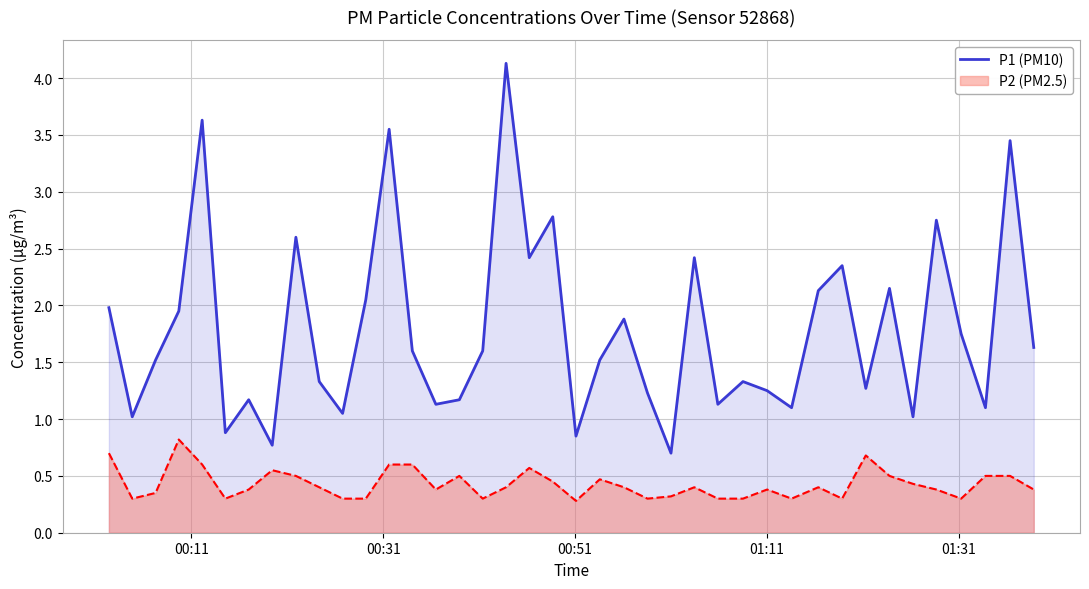

What is the maximum value for P1 (PM10)?

4.1